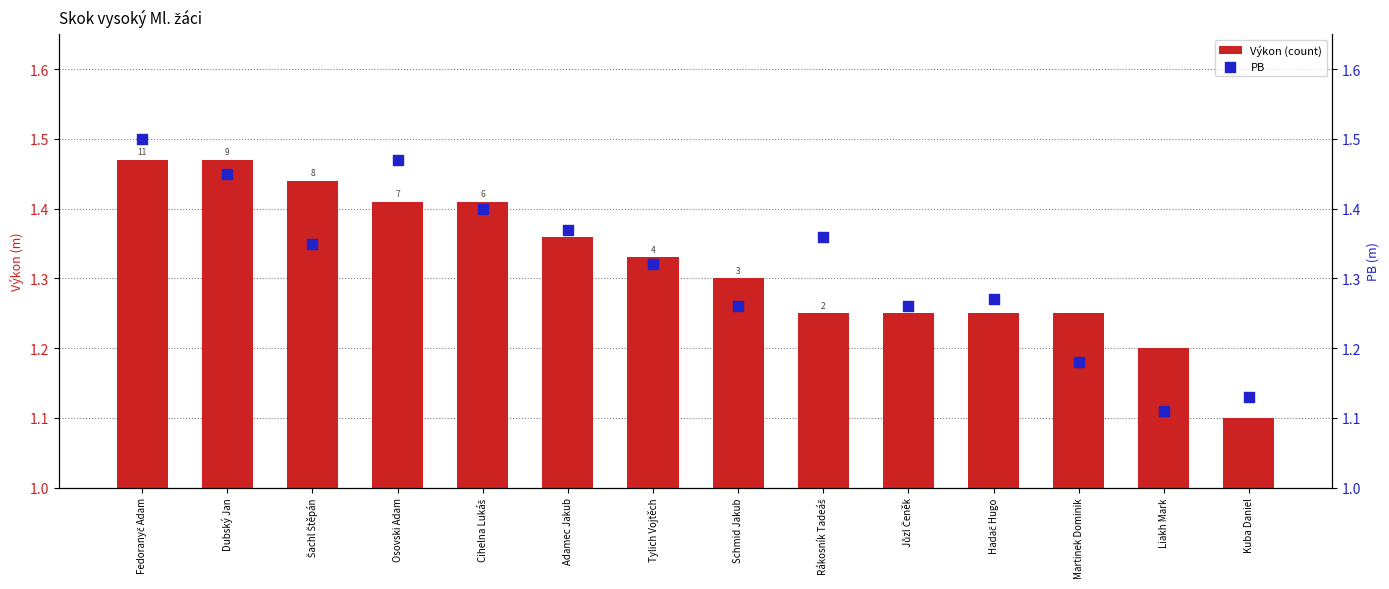

Which series has the widest spread of Y values?

PB